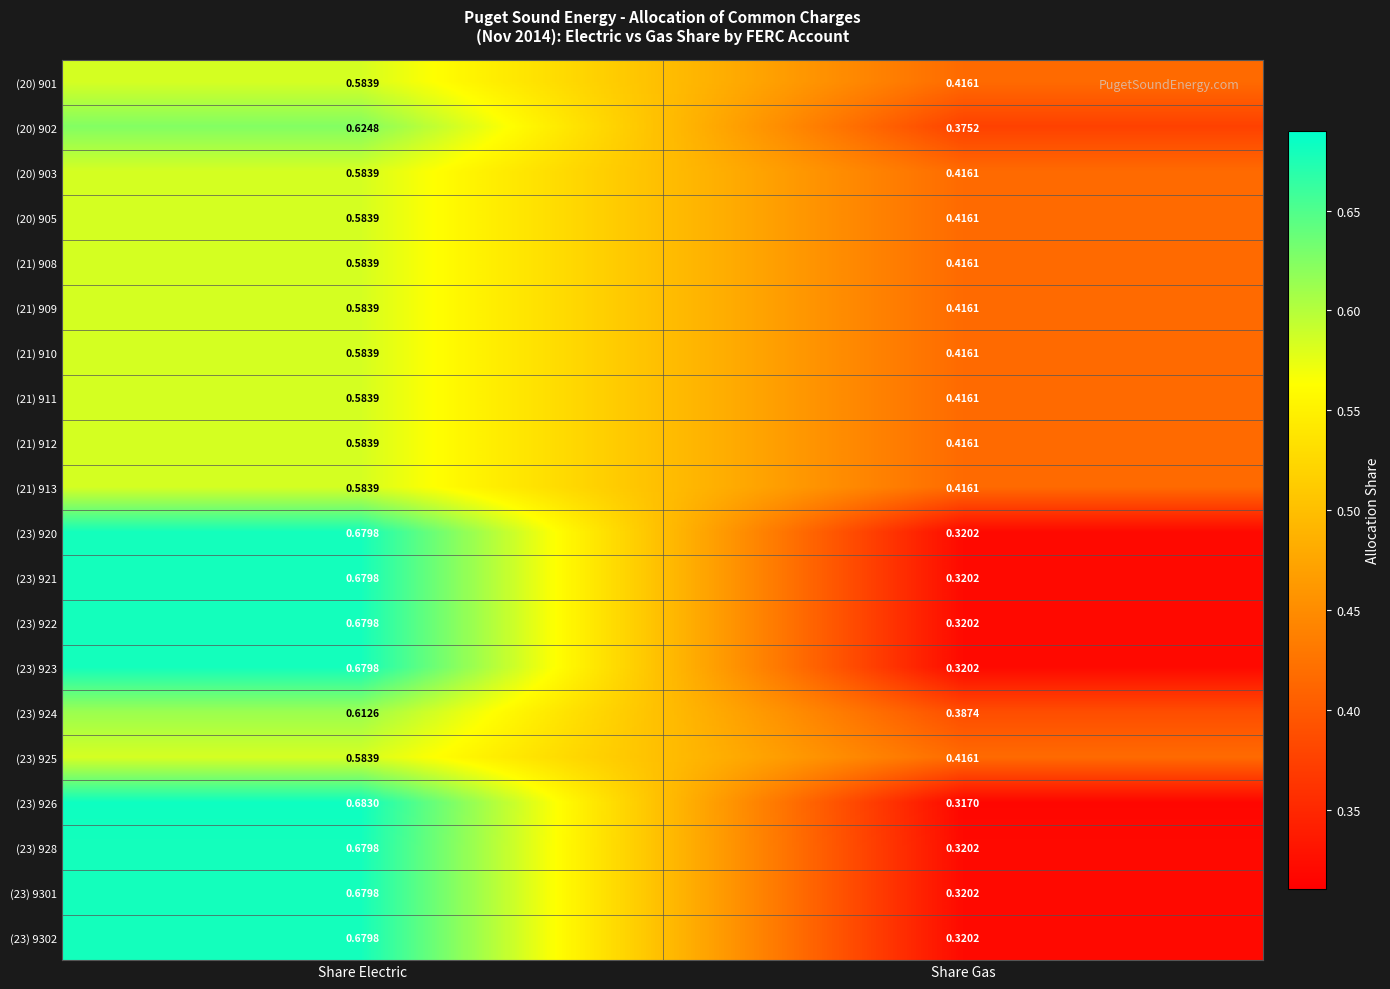

Rank the categories by (20) 903 value from highest to lowest.

Share Electric, Share Gas